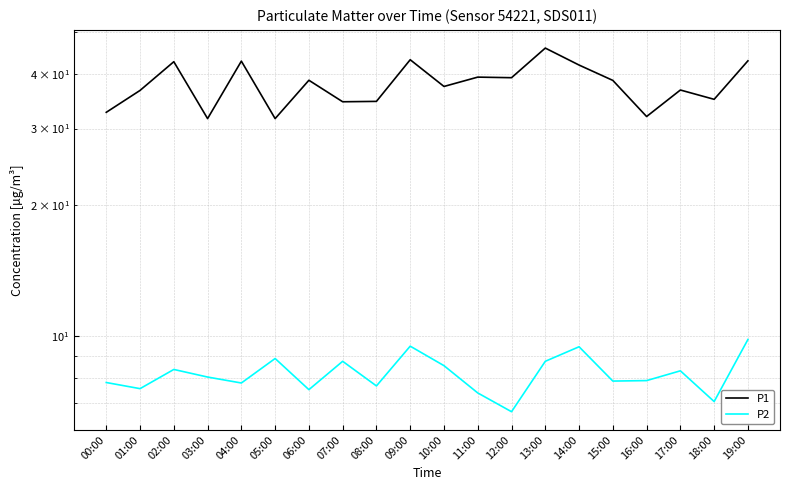

Reading right to left, list all the values displayed in this chart.

P1: 19:00=43.0	18:00=35.0	17:00=36.8	16:00=32.0	15:00=38.7	14:00=42.0	13:00=46.0	12:00=39.3	11:00=39.4	10:00=37.5	09:00=43.2	08:00=34.6	07:00=34.6	06:00=38.8	05:00=31.6	04:00=42.9	03:00=31.6	02:00=42.8	01:00=36.7	00:00=32.7
P2: 19:00=9.8	18:00=7.1	17:00=8.3	16:00=7.9	15:00=7.9	14:00=9.4	13:00=8.8	12:00=6.7	11:00=7.4	10:00=8.6	09:00=9.5	08:00=7.7	07:00=8.8	06:00=7.5	05:00=8.9	04:00=7.8	03:00=8.1	02:00=8.4	01:00=7.6	00:00=7.8